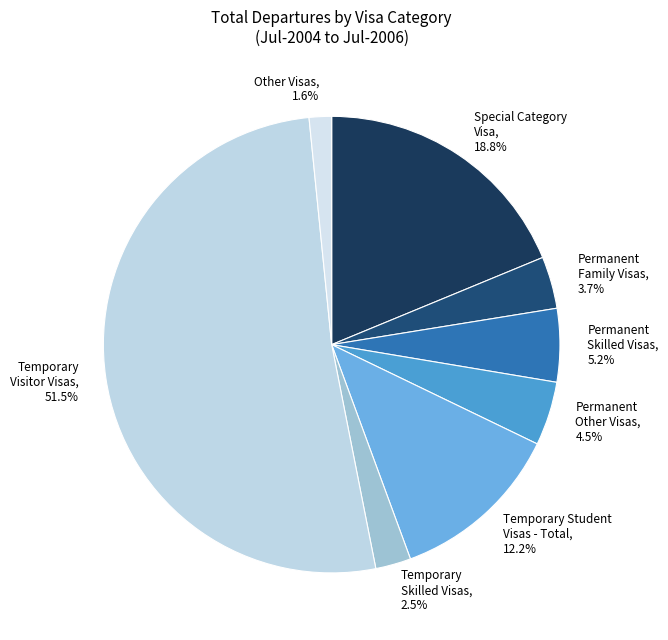

Which has a higher value, Temporary Student Visas - Total or Temporary Visitor Visas?

Temporary Visitor Visas